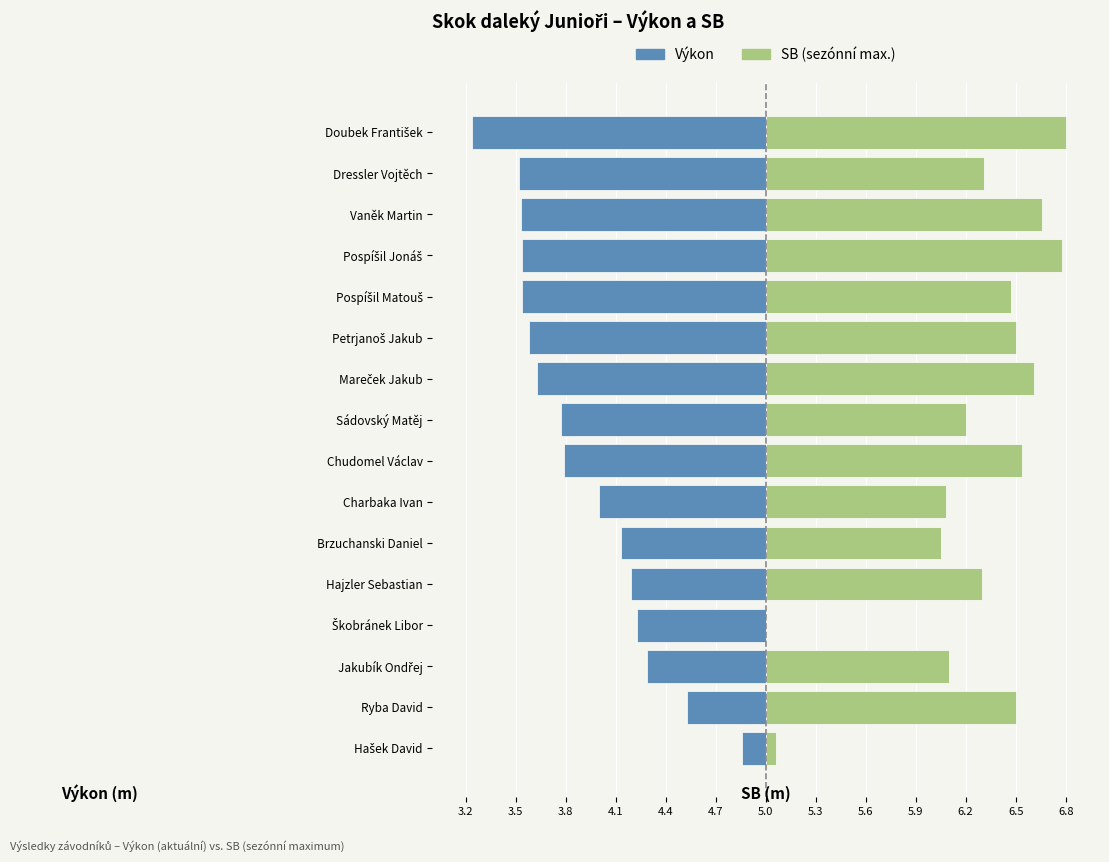

Which series has the widest spread of values?

SB (sezónní max.)